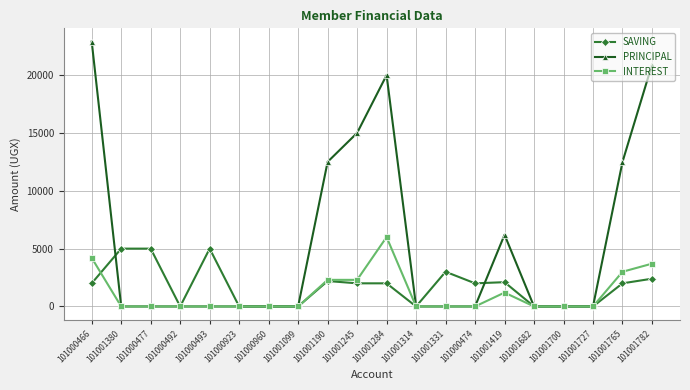

True or false: PRINCIPAL has more than 1 points higher than both neighbors.

True